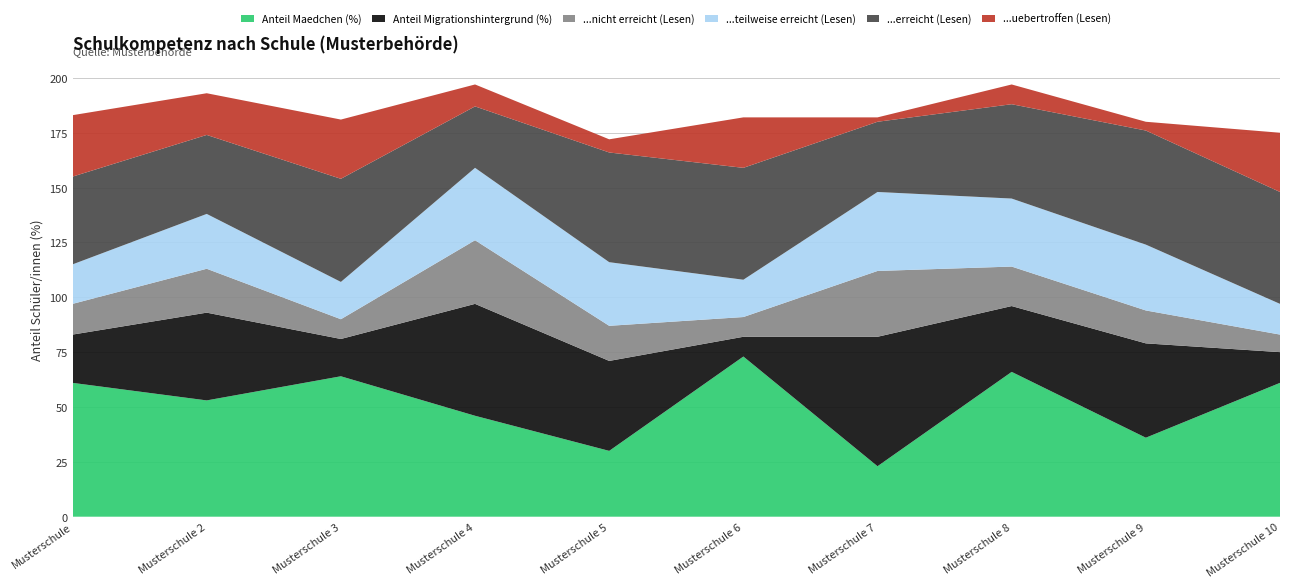

Reading right to left, what are all the values shown in this chart?

Anteil Maedchen (%): 61	36	66	23	73	30	46	64	53	61
Anteil Migrationshintergrund (%): 14	43	30	59	9	41	51	17	40	22
...nicht erreicht (Lesen): 8	15	18	30	9	16	29	9	20	14
...teilweise erreicht (Lesen): 14	30	31	36	17	29	33	17	25	18
...erreicht (Lesen): 51	52	43	32	51	50	28	47	36	40
...uebertroffen (Lesen): 27	4	9	2	23	6	10	27	19	28